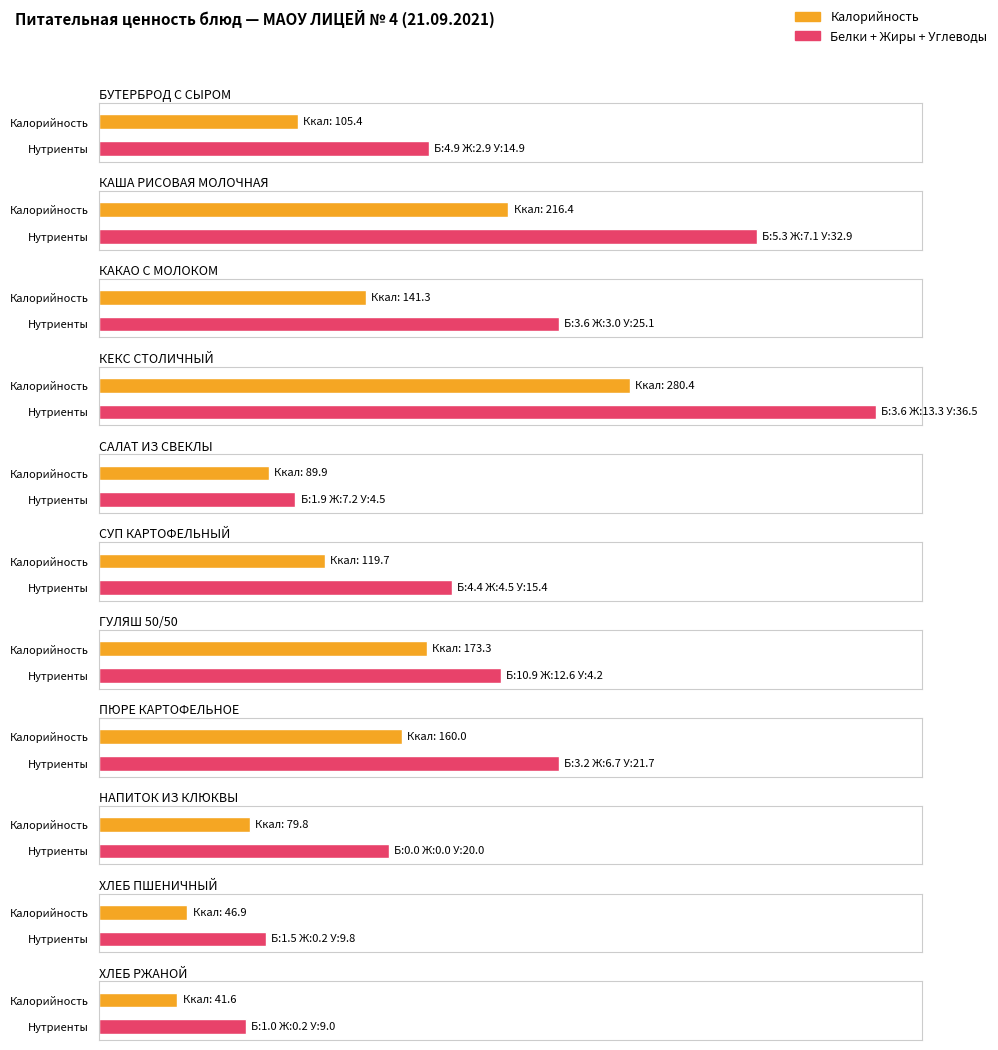

Rank the series by their maximum value, from highest to lowest.

Калорийность, Углеводы, Жиры, Белки